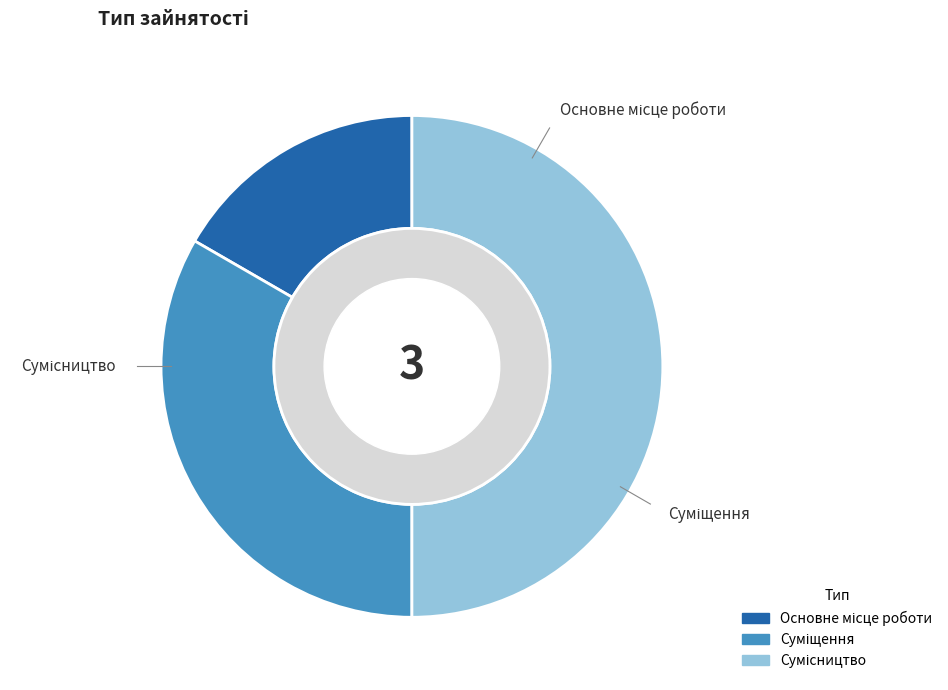

Between Суміщення and Основне місце роботи, which is larger?

Суміщення